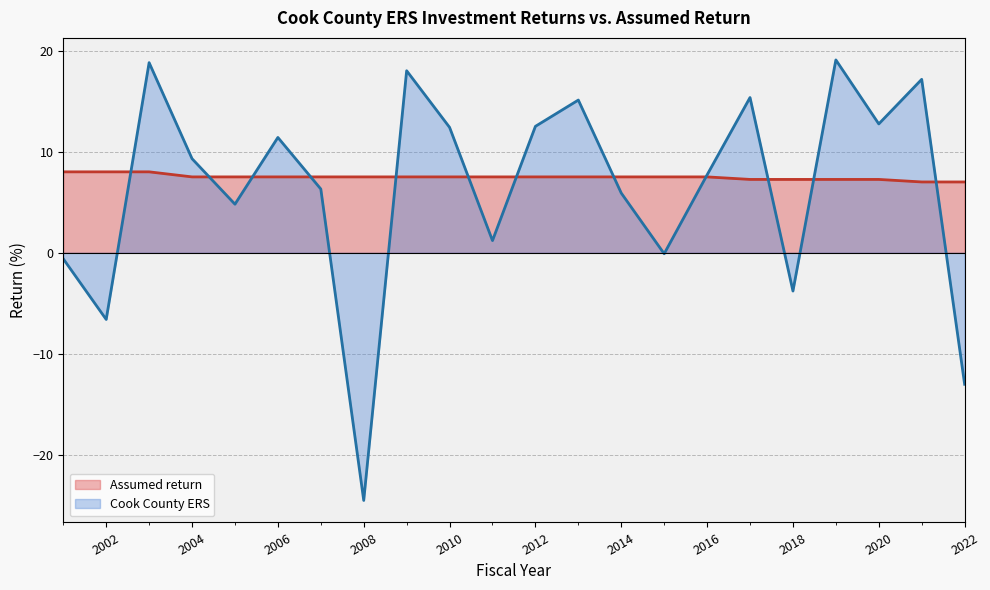

In Cook County ERS, how many points are lower than both neighbors (excluding endpoints)?

7